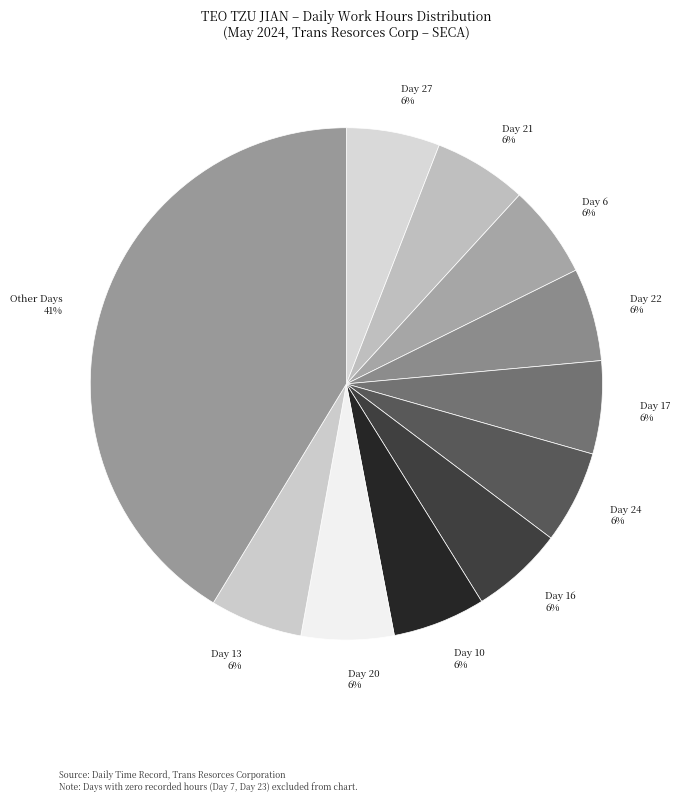

What is the ratio of the value at Day 17 to the value at Day 10?

1.0